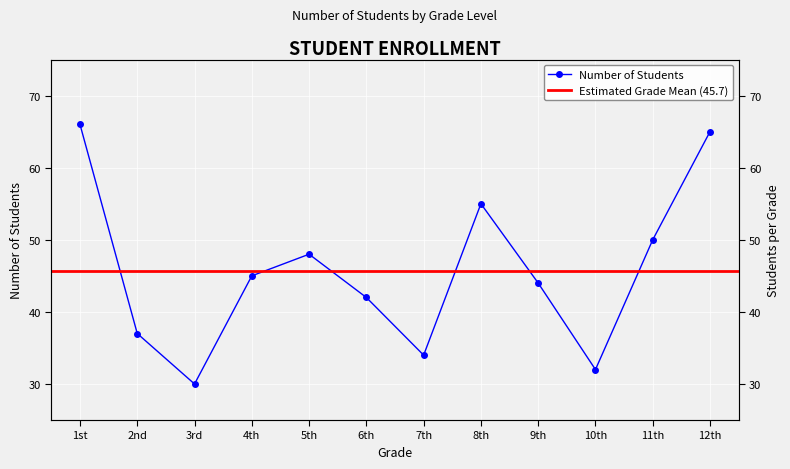

At which label does the data first exceed 45?

1st